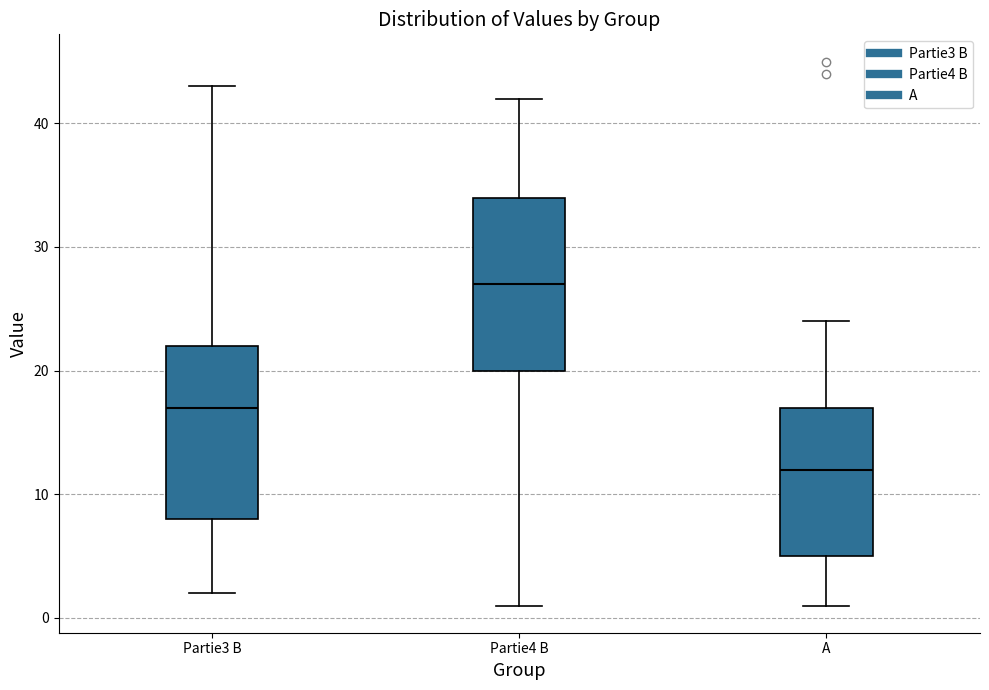

Which box's median line is the highest?

Partie4 B